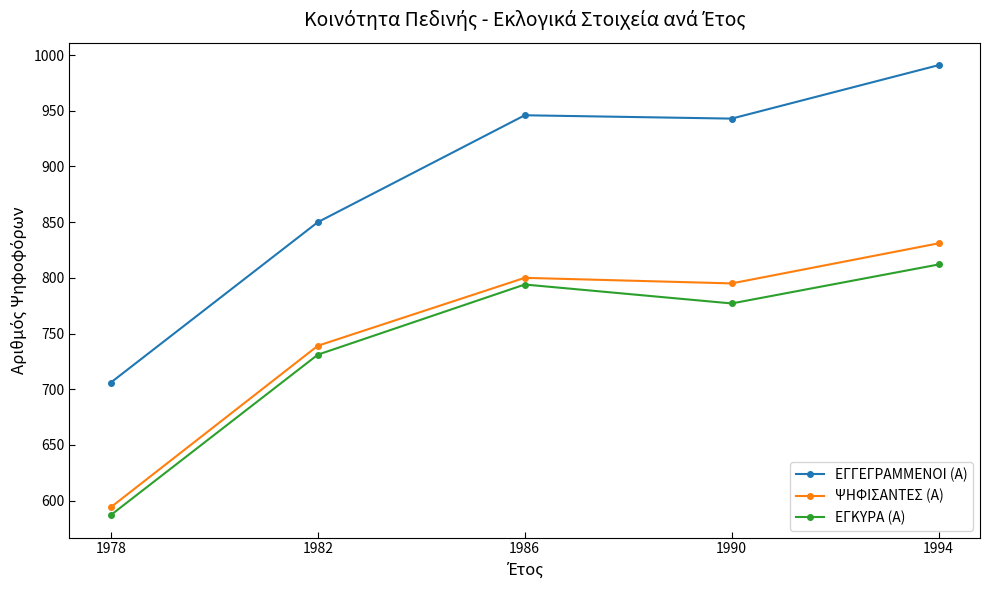

At which category is the sum across all series the highest?

1994